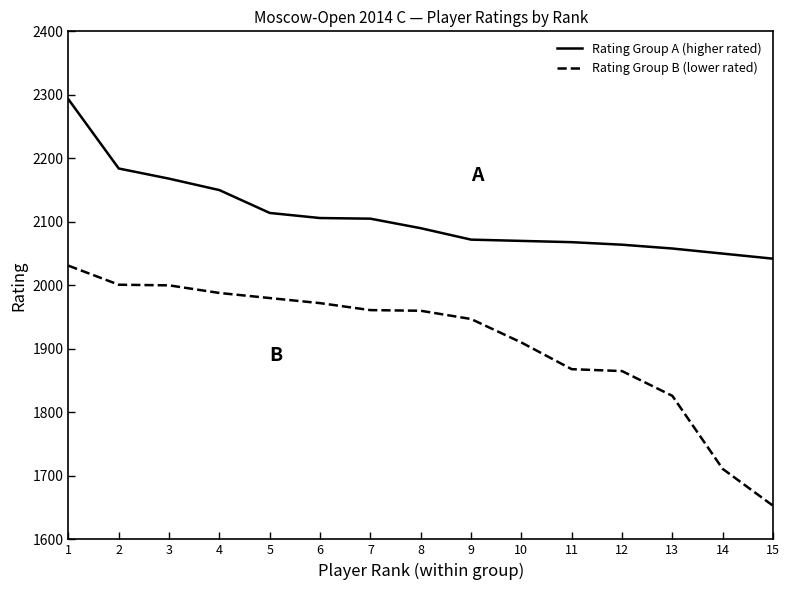

At 7, list the series in order from largest to smallest.

Rating Group A (higher rated), Rating Group B (lower rated)